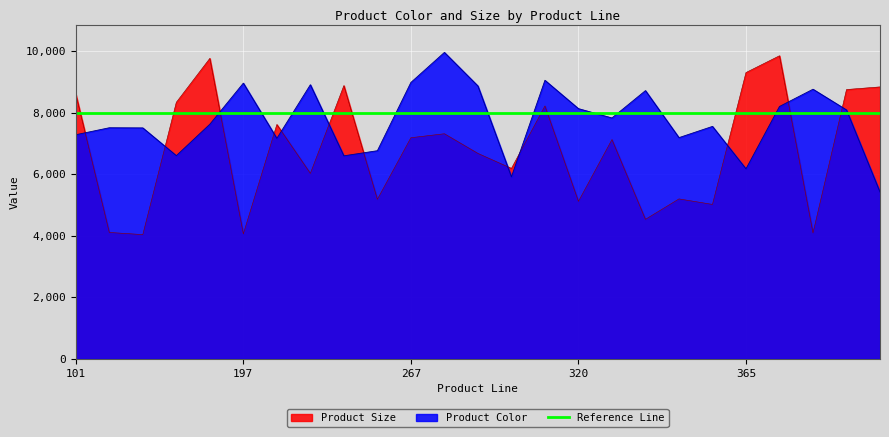

Which series changed the most between 249 and 262?

Product Size